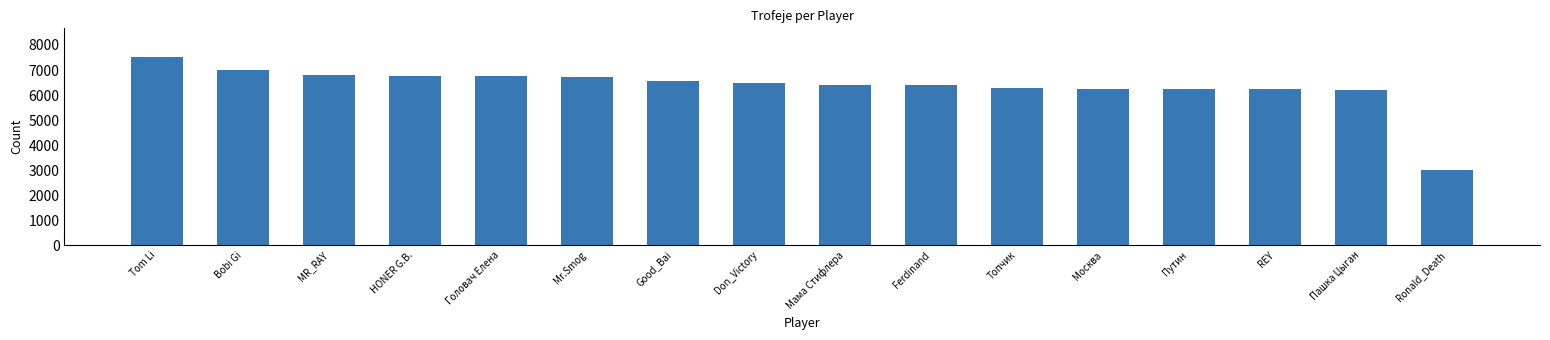

What is the average value?

6351